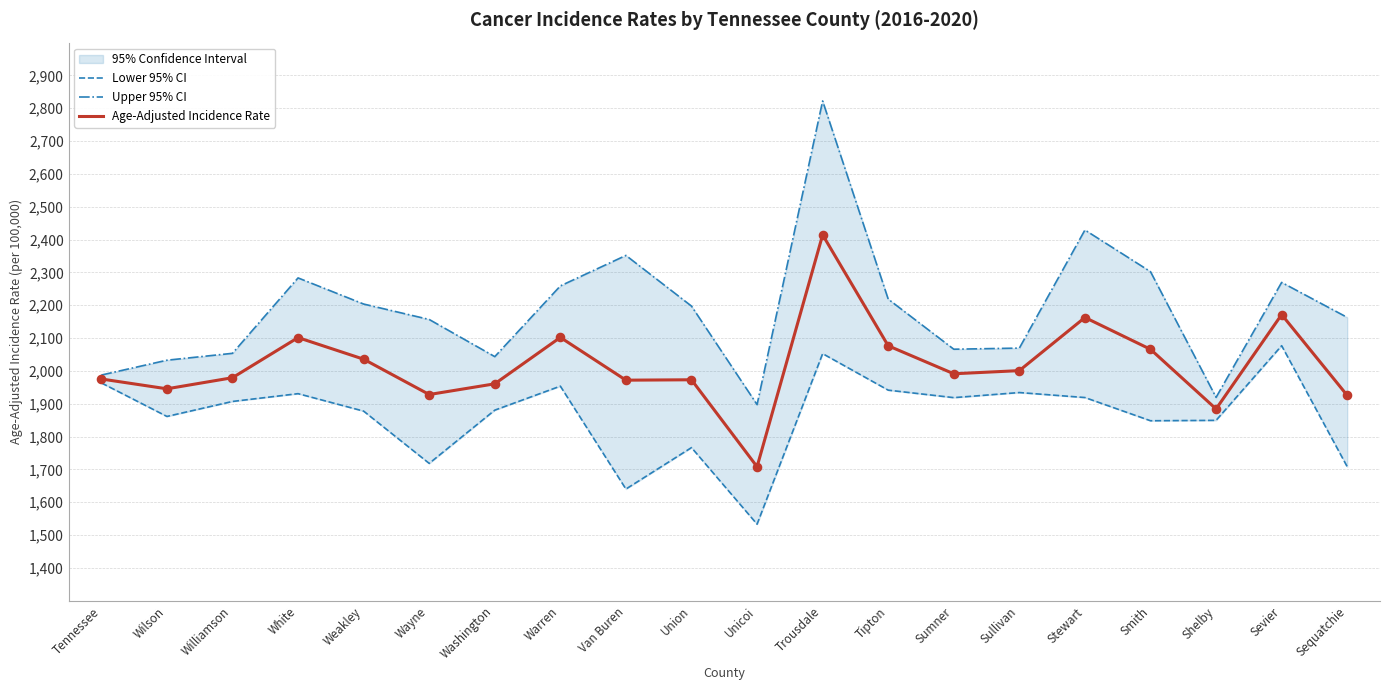

What is the total value across all series at Wayne?

5803.1